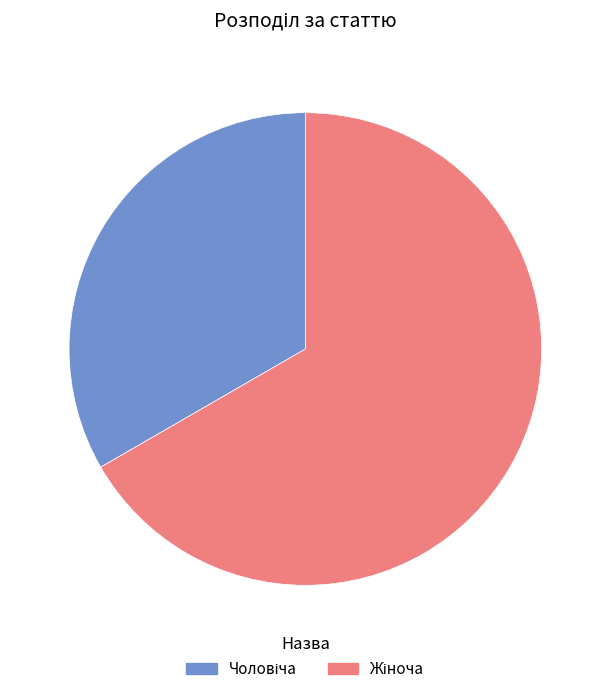

How many slices are in this pie chart?

2